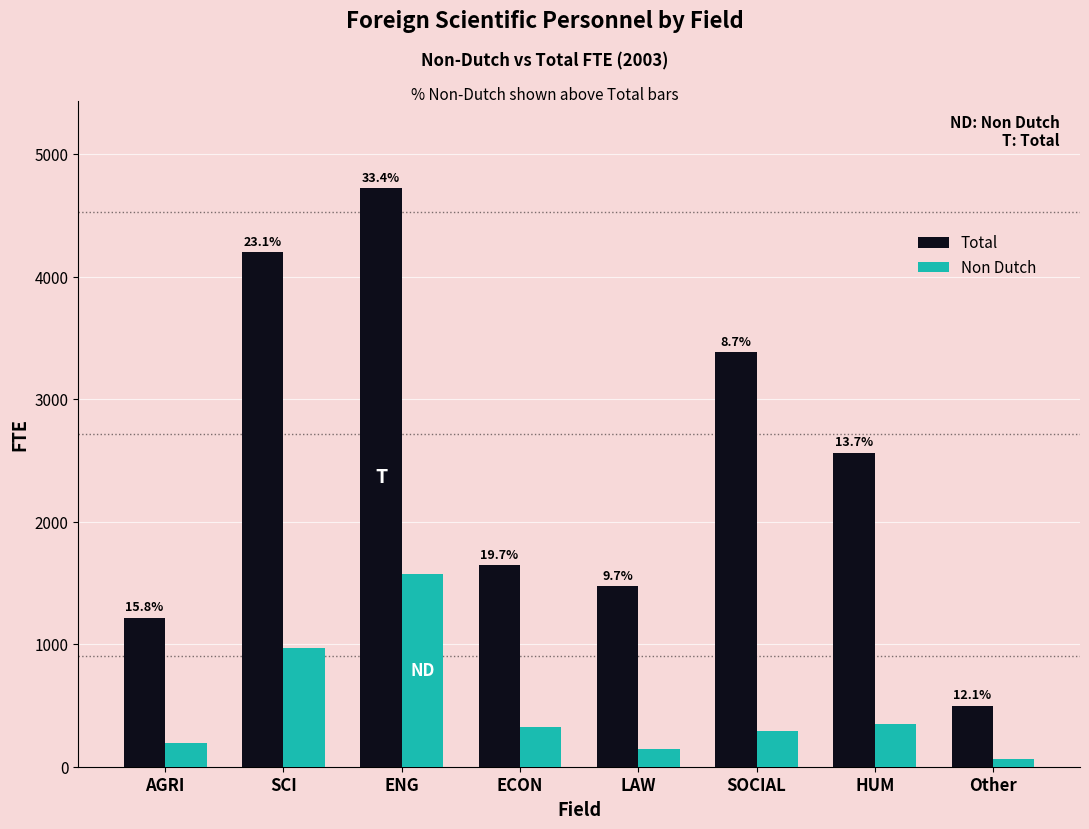

Rank the series by their average value, from lowest to highest.

Non Dutch, Total